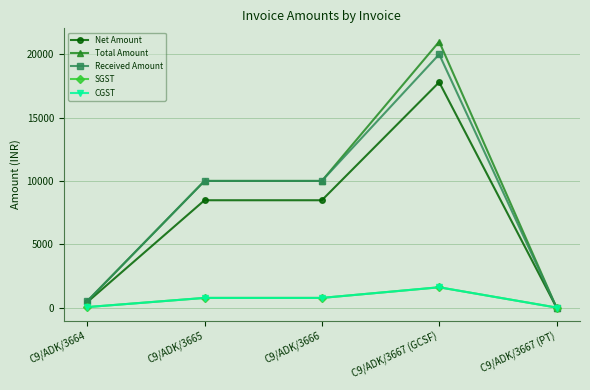

How many lines are shown in the chart?

5